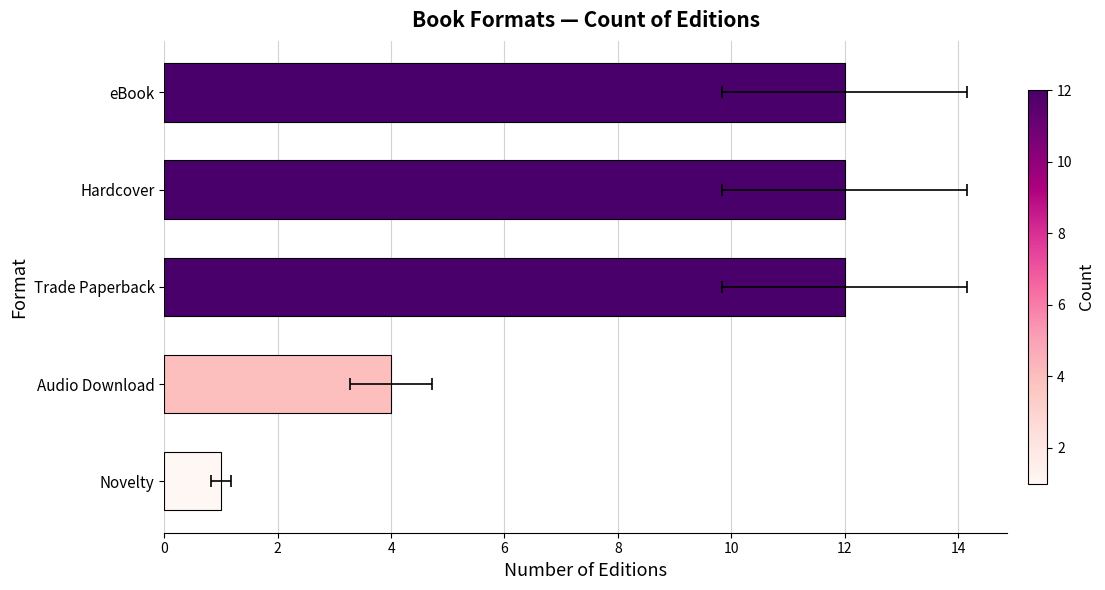

What is the value of the 1st bar from the left?

1